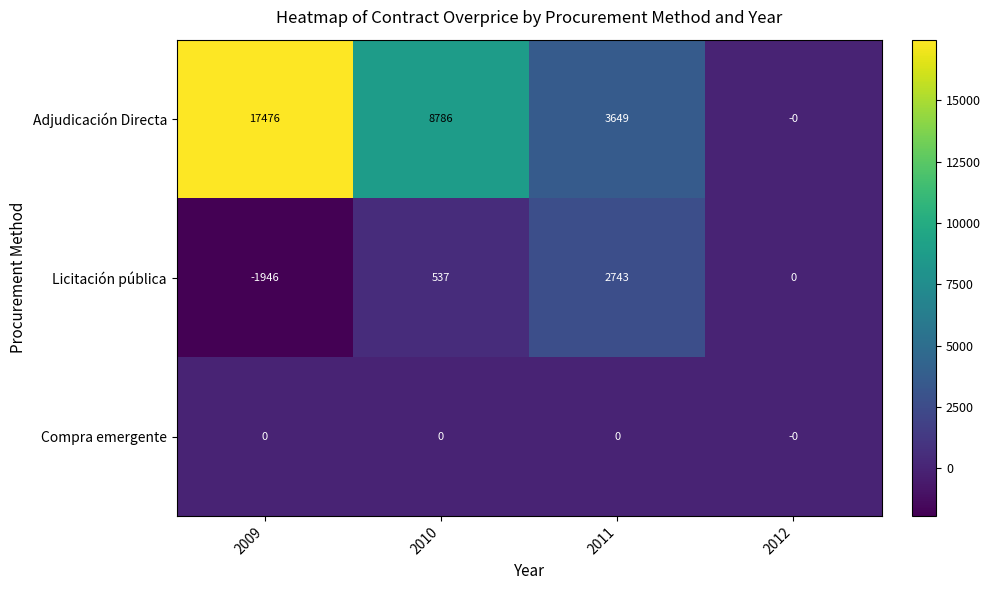

What is the sum of the Adjudicación Directa values at 2012 and 2011?

3649